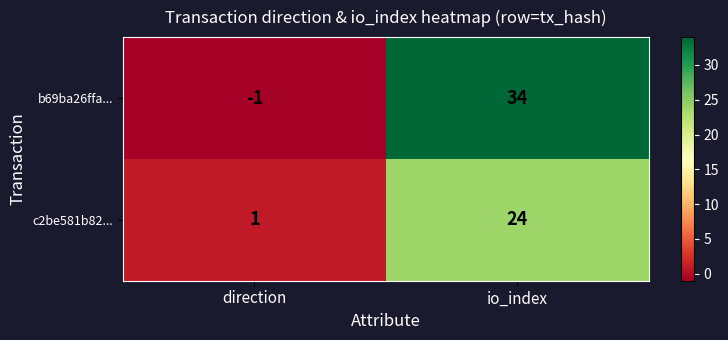

At which category does the chart reach its peak across all series?

io_index